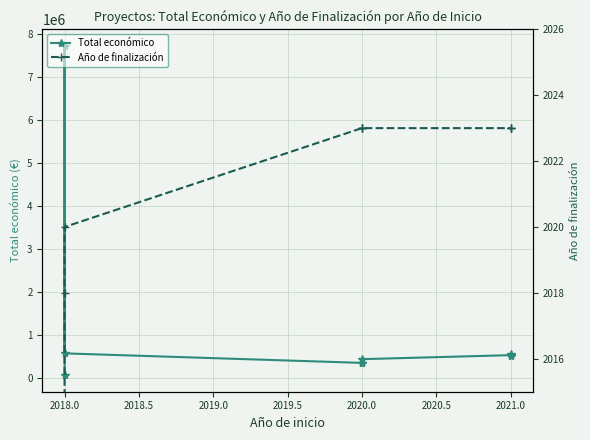

At 2018.0, list the series in order from smallest to largest.

Año de finalización, Total económico